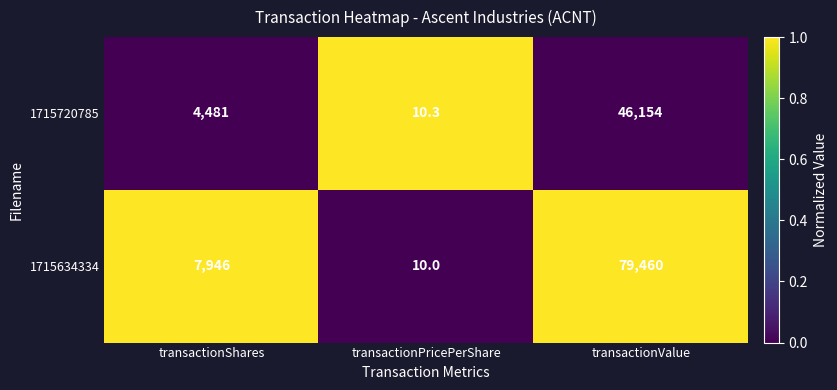

How many distinct data groups are displayed?

2